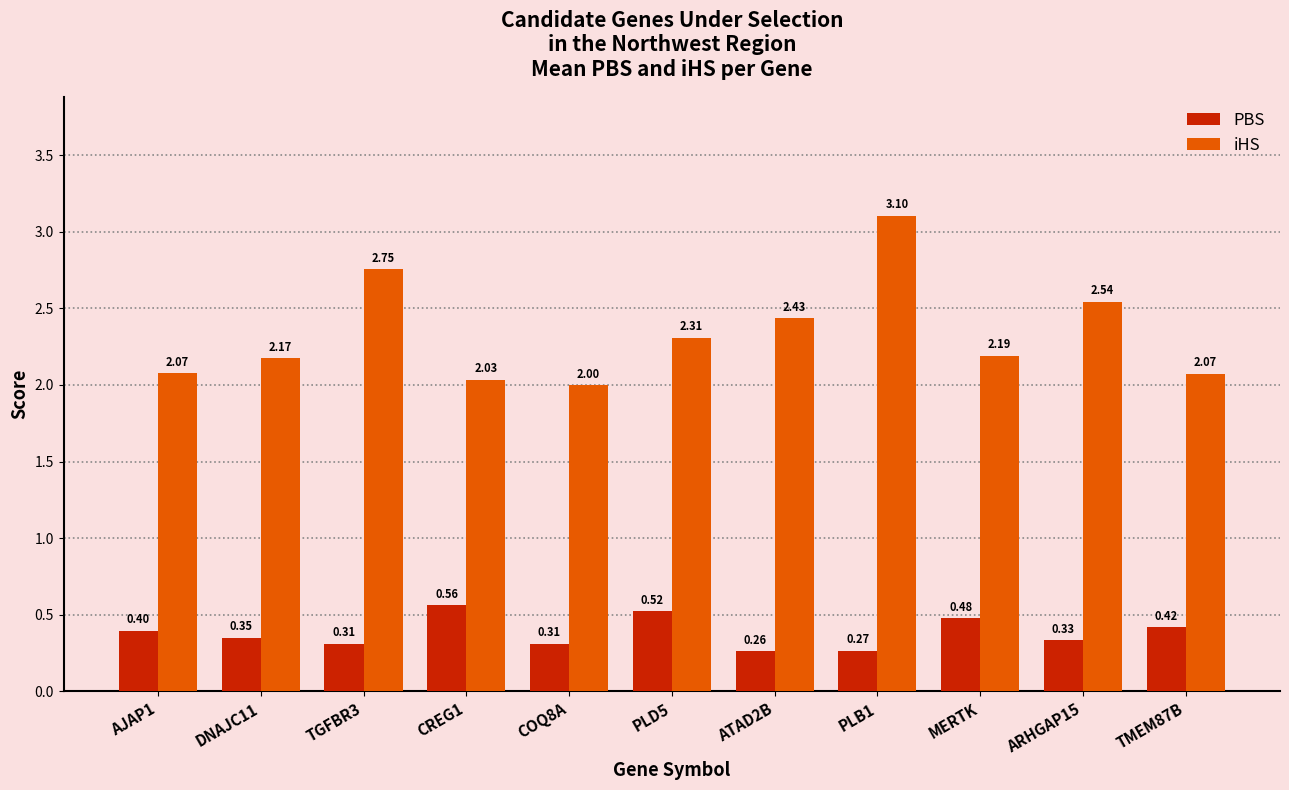

Rank the series by their average value, from lowest to highest.

PBS, iHS